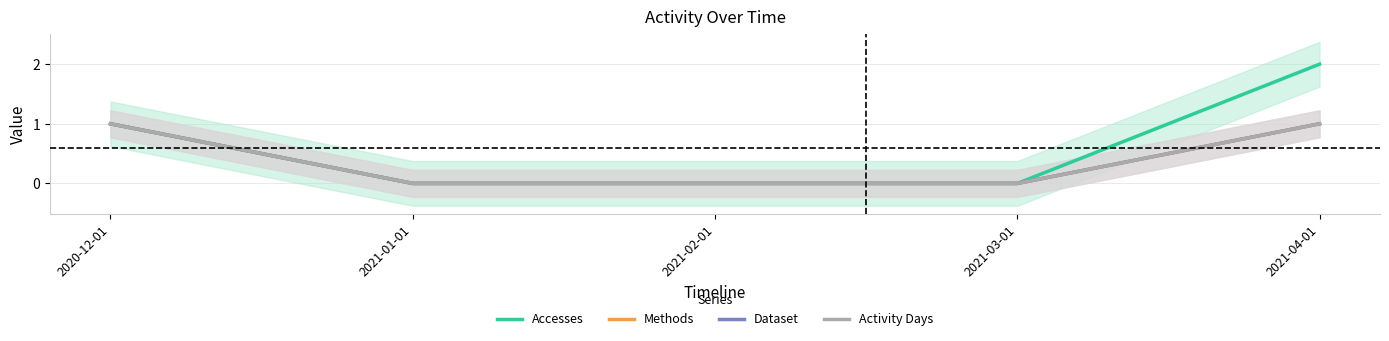

At 2021-01-01, list the series in order from smallest to largest.

Accesses, Methods, Dataset, Activity Days